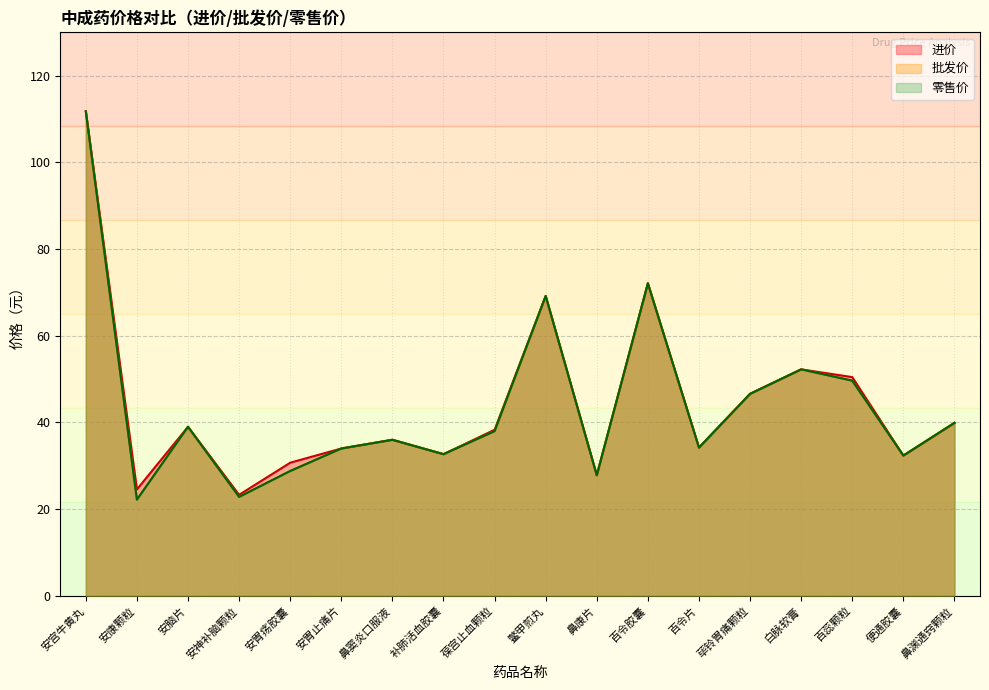

What is the spread (max minus min) of values at 百蕊颗粒?

0.8